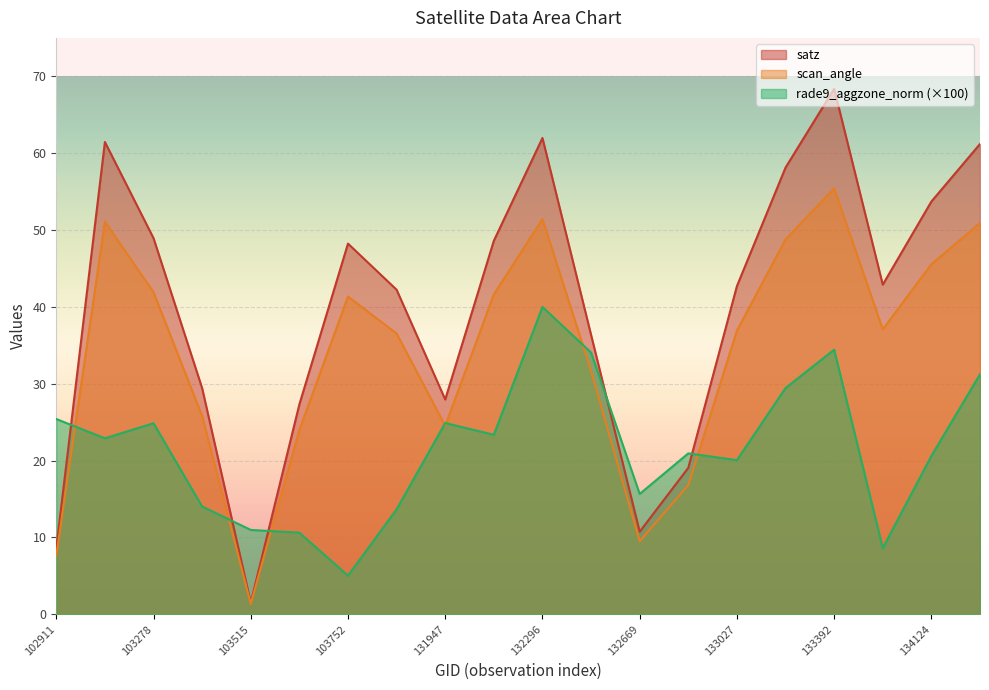

What is the total value across all series at 134138?

143.3